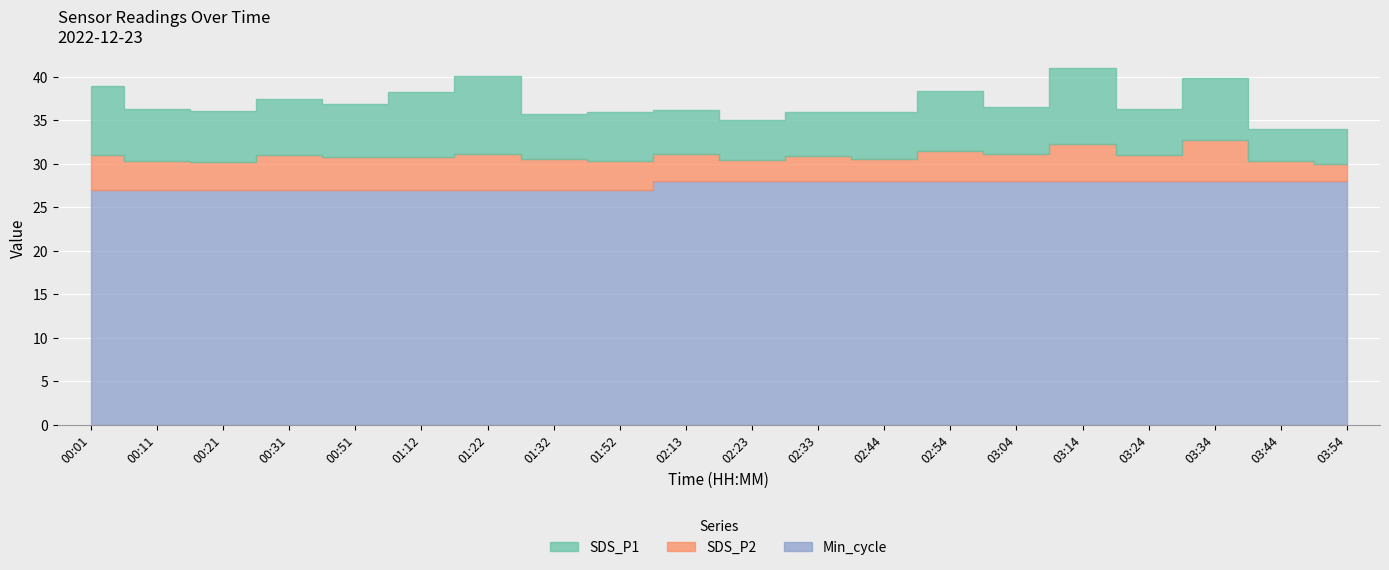

What are all the series names shown in the legend?

SDS_P1, SDS_P2, Min_cycle